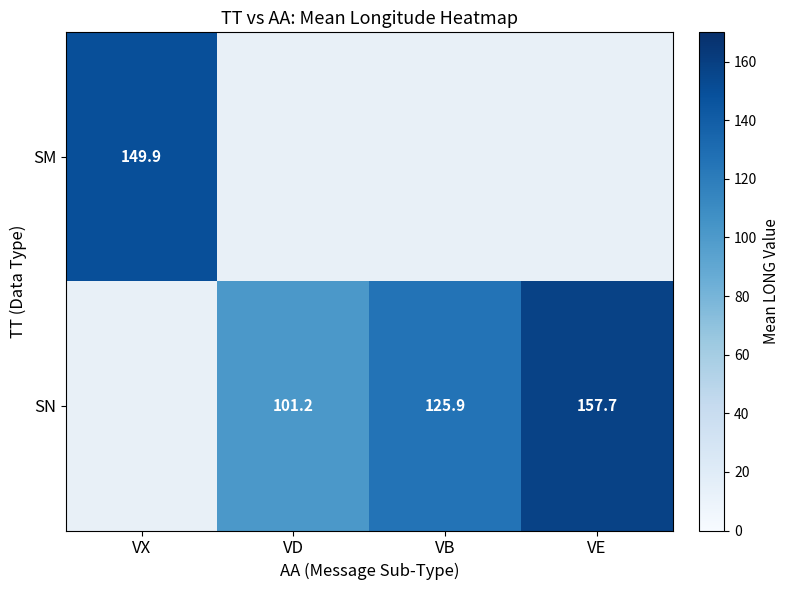

At which category does the chart reach its minimum across all series?

VD